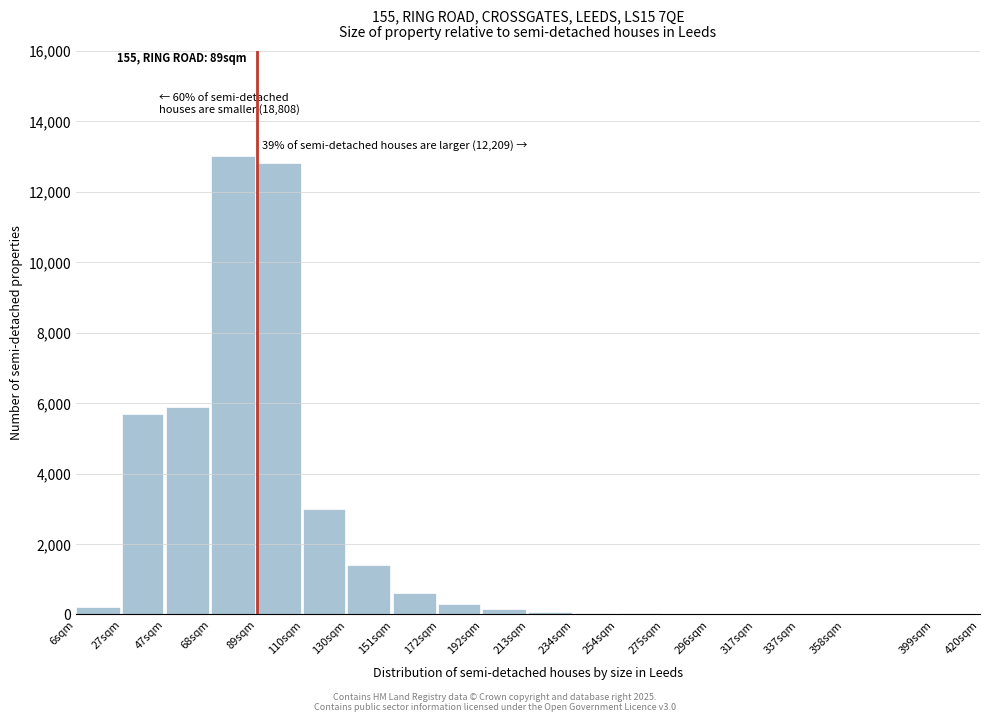

What is the maximum value shown in the chart?

13000